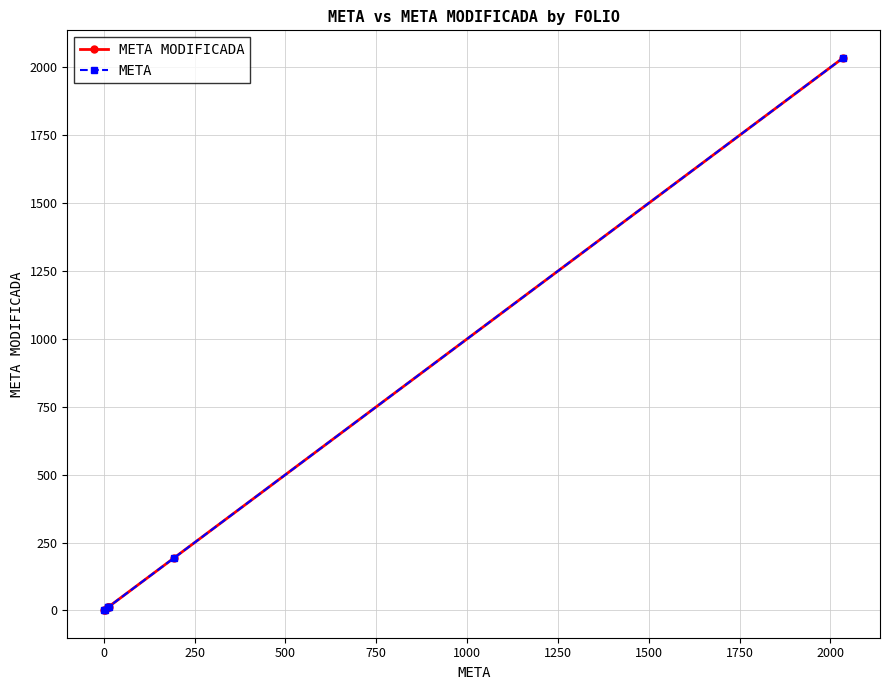

What is the sum of the META MODIFICADA values at 250 and 1250?

2047